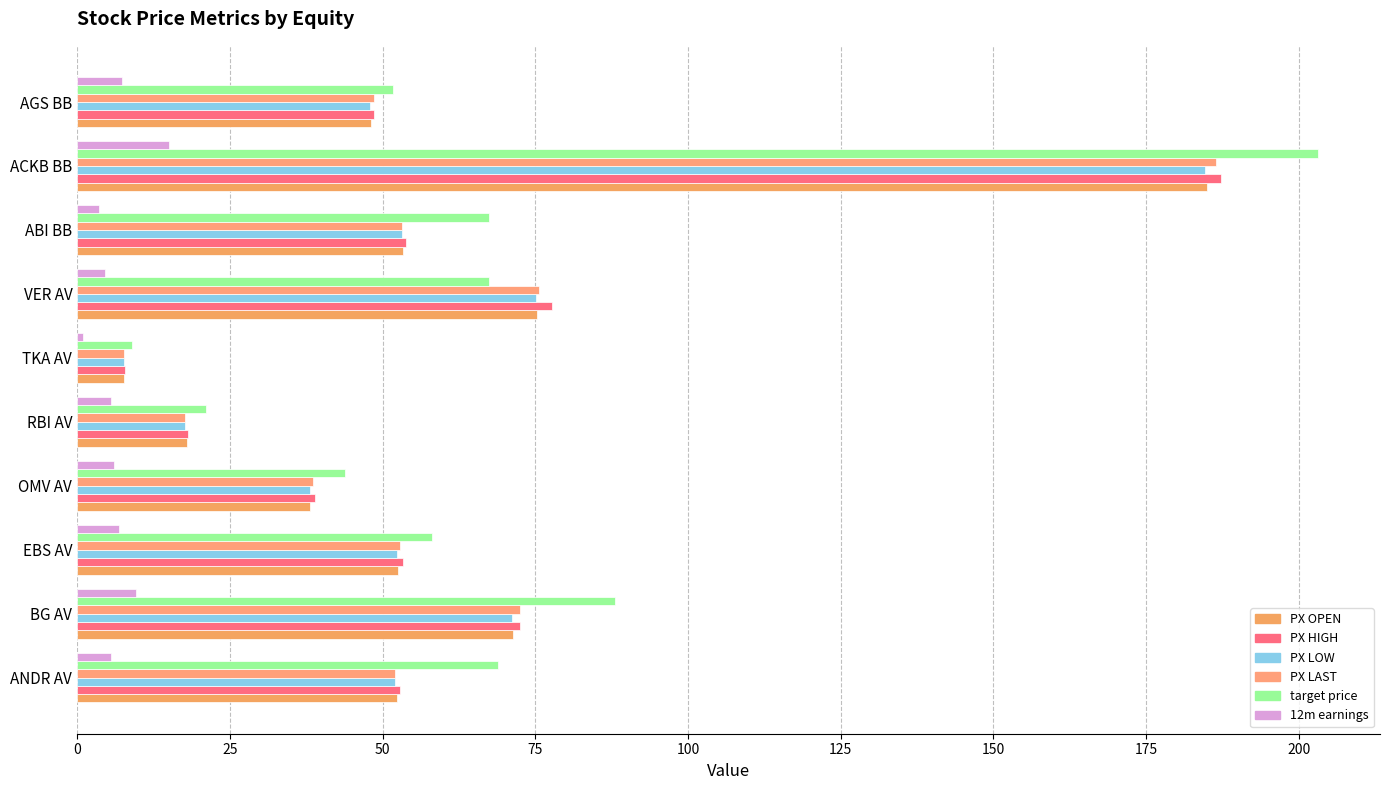

What is the value of the PX_OPEN bar at the 10th from the left?

48.1